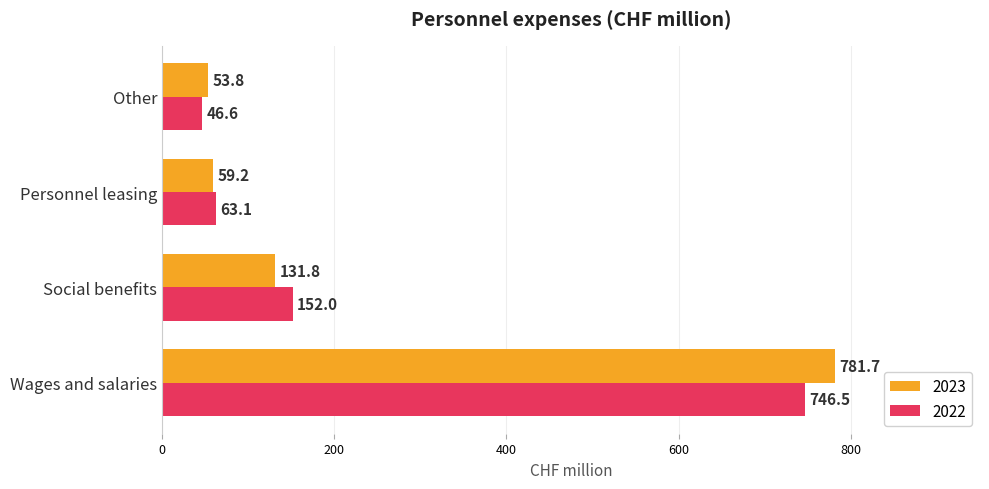

Is it true that 2022 equals 63.1 at Personnel leasing?

True